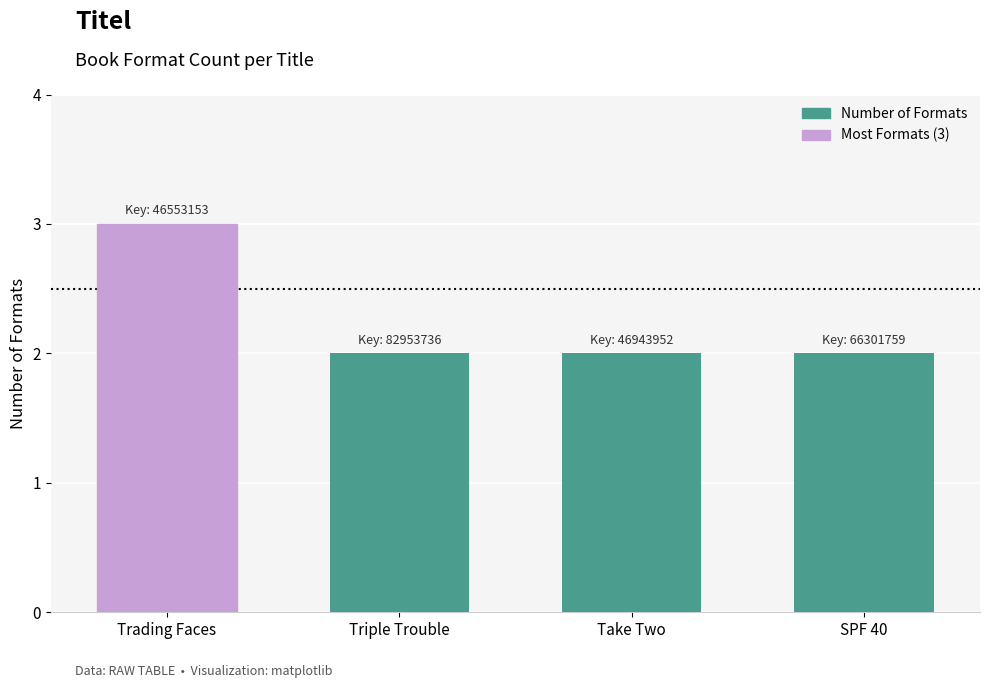

Reading left to right, list all the values displayed in this chart.

Trading Faces=3	Triple Trouble=2	Take Two=2	SPF 40=2